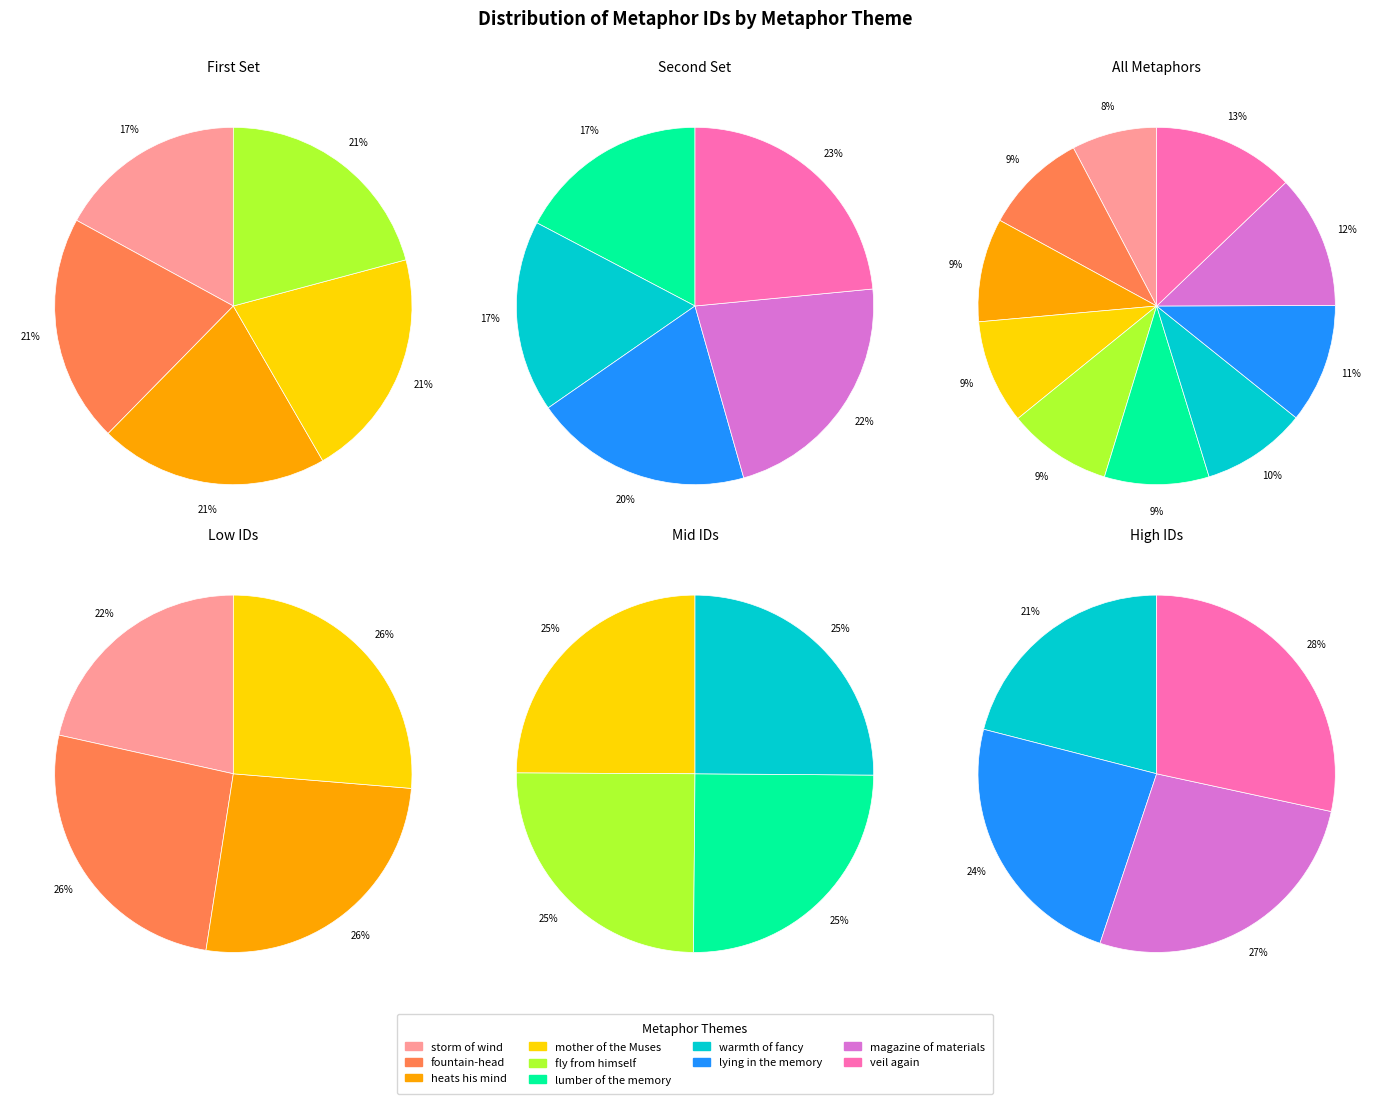

How many slices are in this pie chart?

10